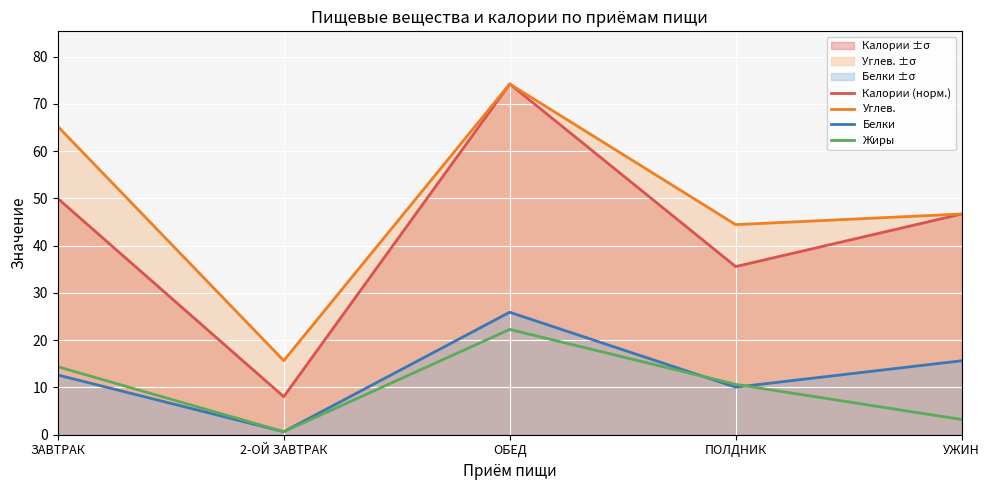

What value does the Углев. series have at 2-ОЙ ЗАВТРАК?

15.7